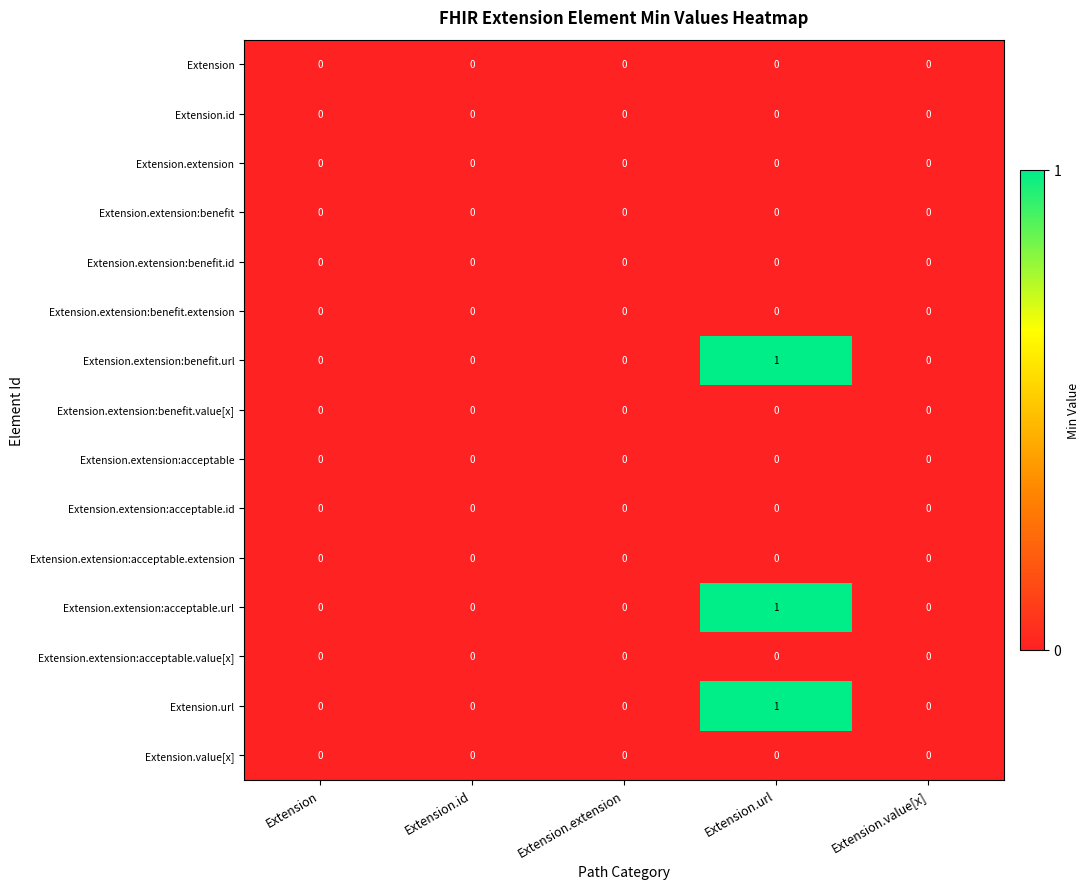

True or false: Extension.extension:acceptable has a value of 0 at Extension.url.

True